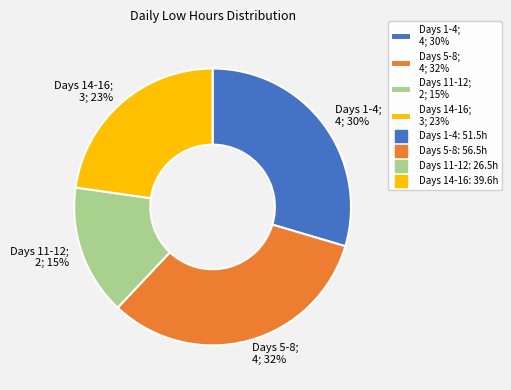

The Days 14-16; 3; 23% slice represents 23% of the pie. True or false?

True